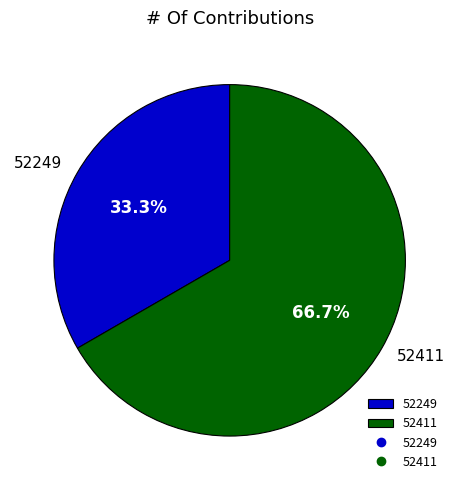

Count the number of slices in the pie.

2